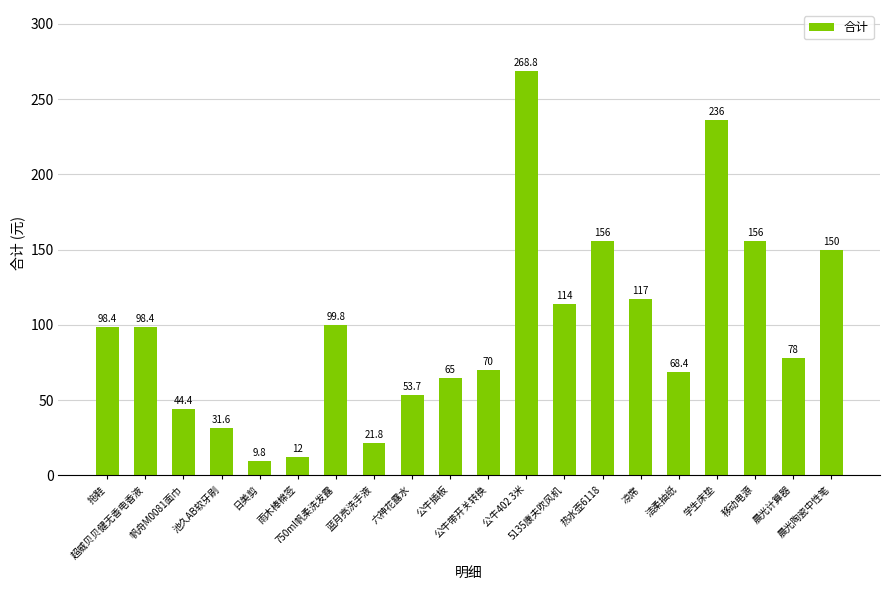

What is the label of the 5th bar from the right?

洁柔抽纸